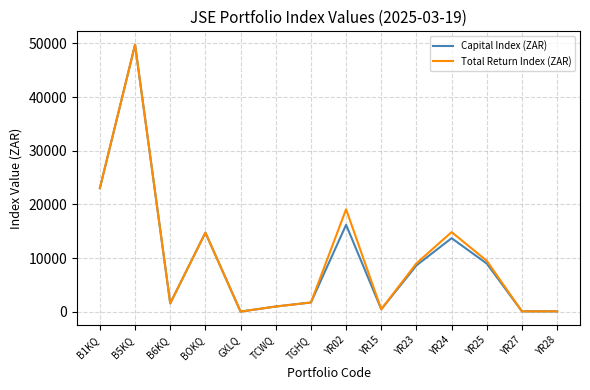

Which label corresponds to the largest value in the chart?

B5KQ